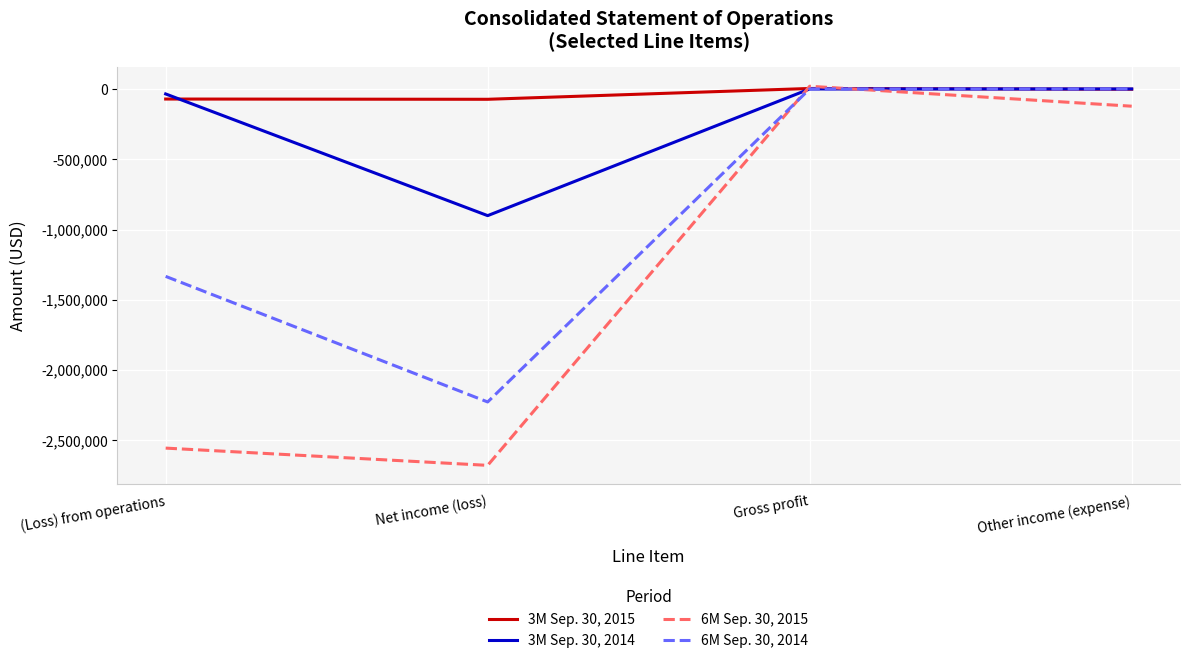

What is the sum of the 3M Sep. 30, 2015 values at (Loss) from operations and Gross profit?

-68278